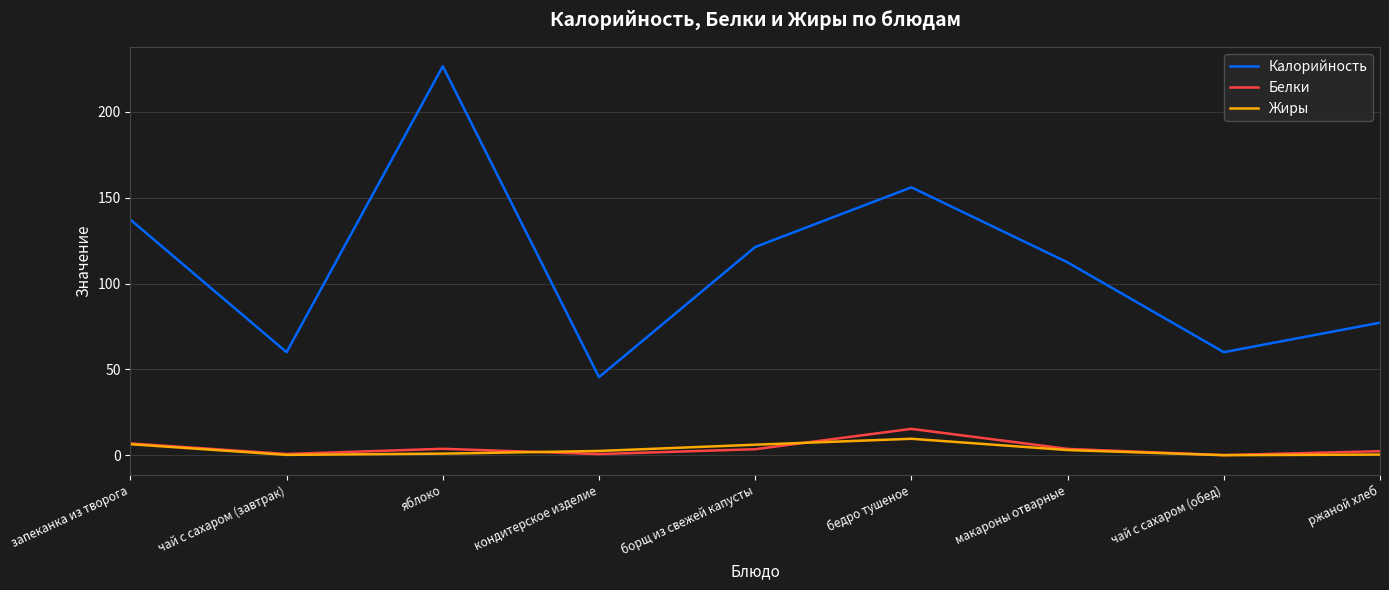

What position from the right is борщ из свежей капусты?

5